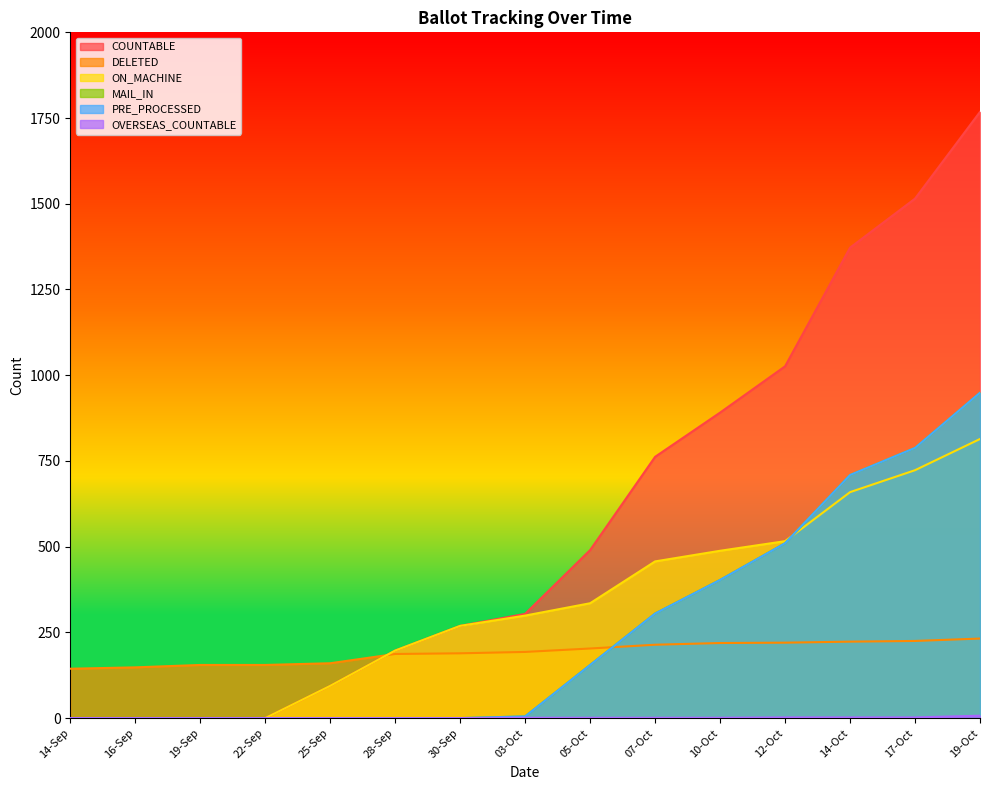

Reading left to right, list all the values displayed in this chart.

COUNTABLE: 0	0	0	0	94	197	269	304	490	762	891	1026	1372	1515	1768
DELETED: 144	148	155	155	160	187	189	193	203	214	219	220	223	225	232
ON_MACHINE: 0	0	0	0	94	197	269	299	335	457	488	516	659	723	814
MAIL_IN: 0	0	0	0	0	0	0	5	155	305	403	510	709	788	949
PRE_PROCESSED: 0	0	0	0	0	0	0	5	155	305	403	510	709	788	949
OVERSEAS_COUNTABLE: 0	0	0	0	0	0	0	1	1	1	1	2	2	2	7